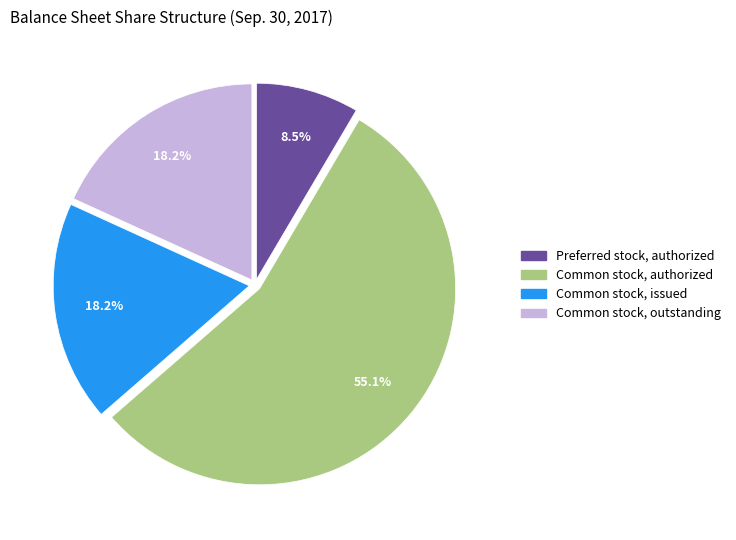

How many segments does this pie chart have?

4